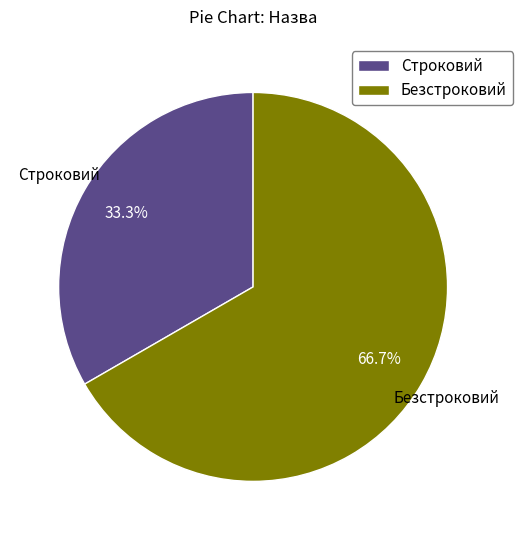

To the nearest percent, what is the combined percentage of Строковий and Безстроковий?

100%